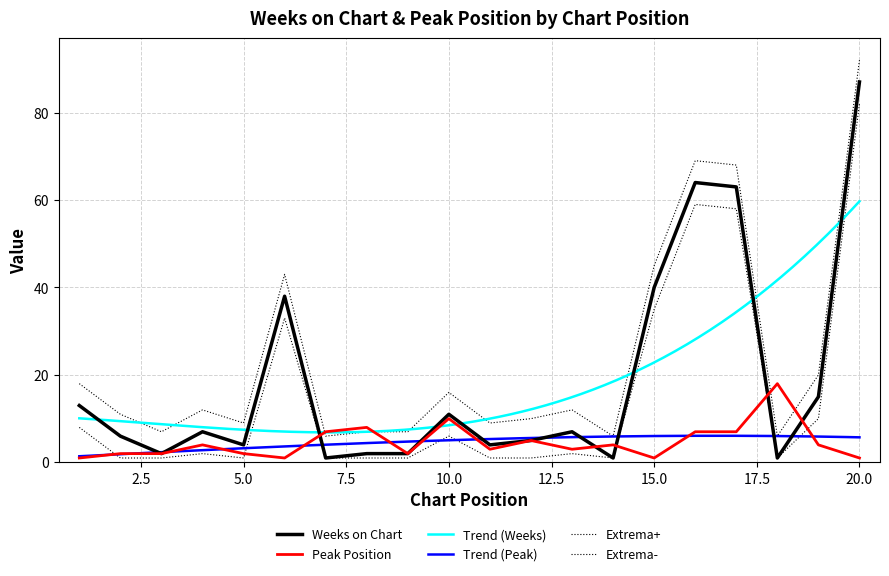

List the labels in order of Weeks on Chart value, smallest first.

7, 14, 18, 3, 8, 9, 5, 11, 12, 2, 4, 13, 10, 1, 19, 6, 15, 17, 16, 20